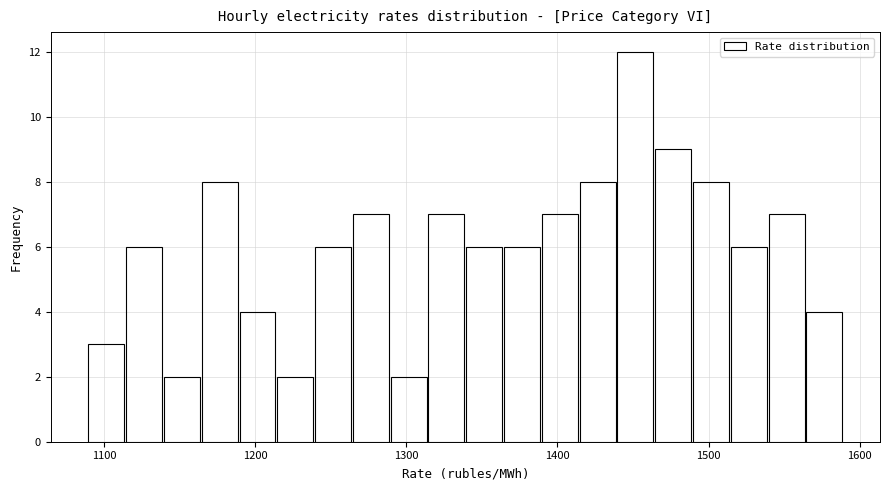

Read against the x-axis, roughly where is the centre of the tallest bar?

1450